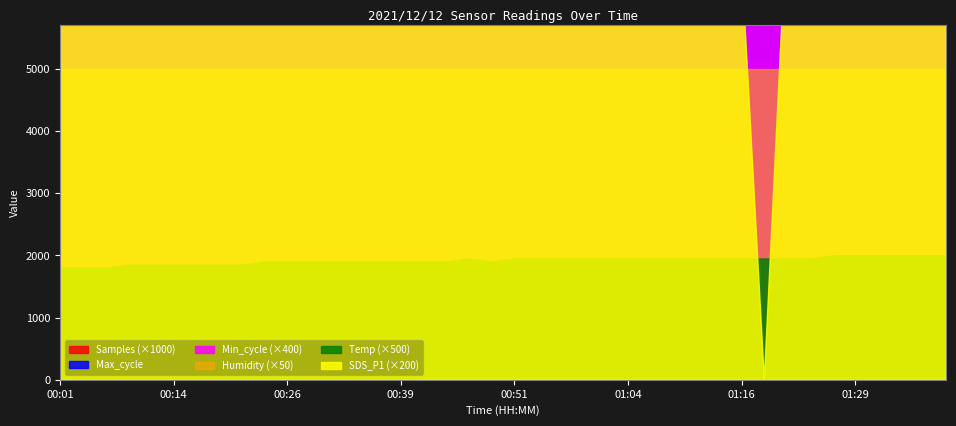

True or false: Samples has a value of 3520489.6 at 00:22.

False